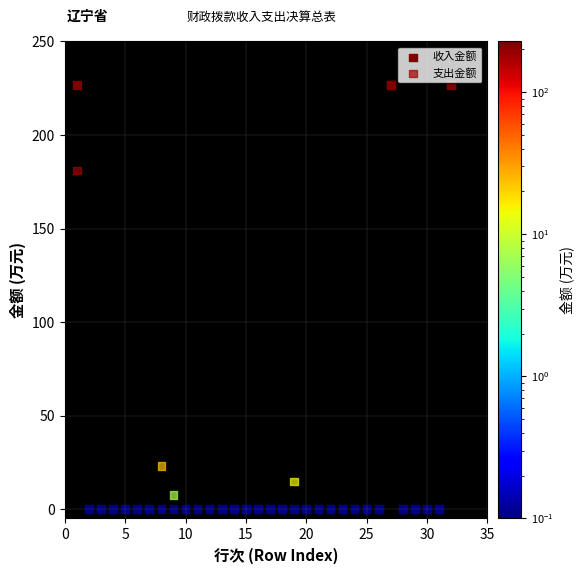

What are all the series names shown in the legend?

收入金额, 支出金额